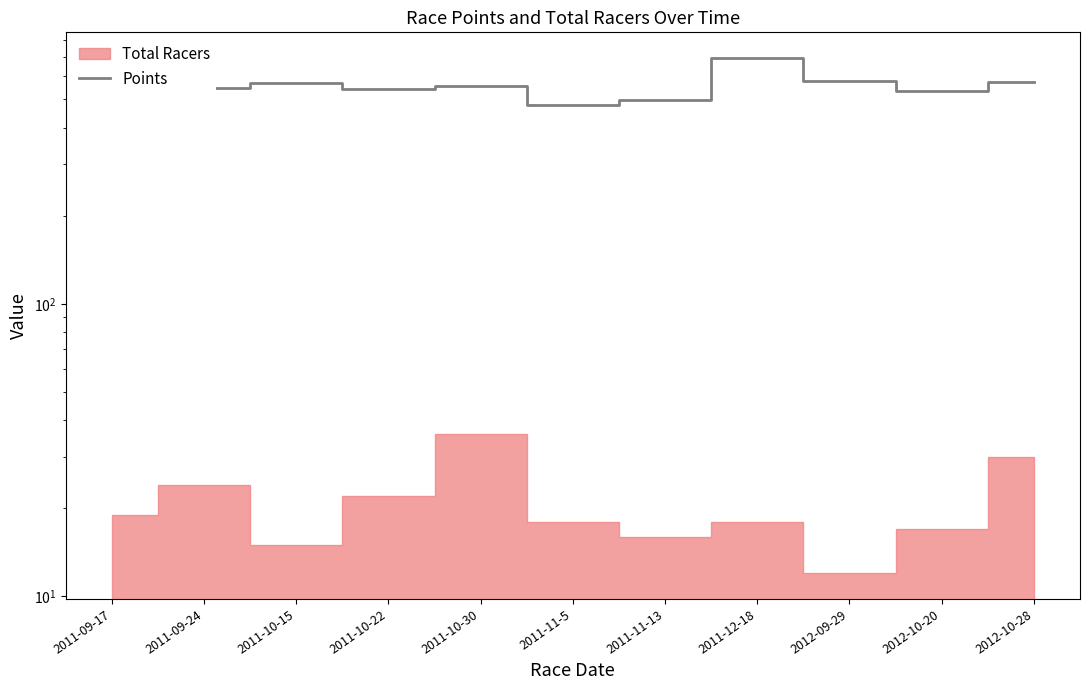

How many points are lower than both their immediate neighbors (excluding endpoints)?

4